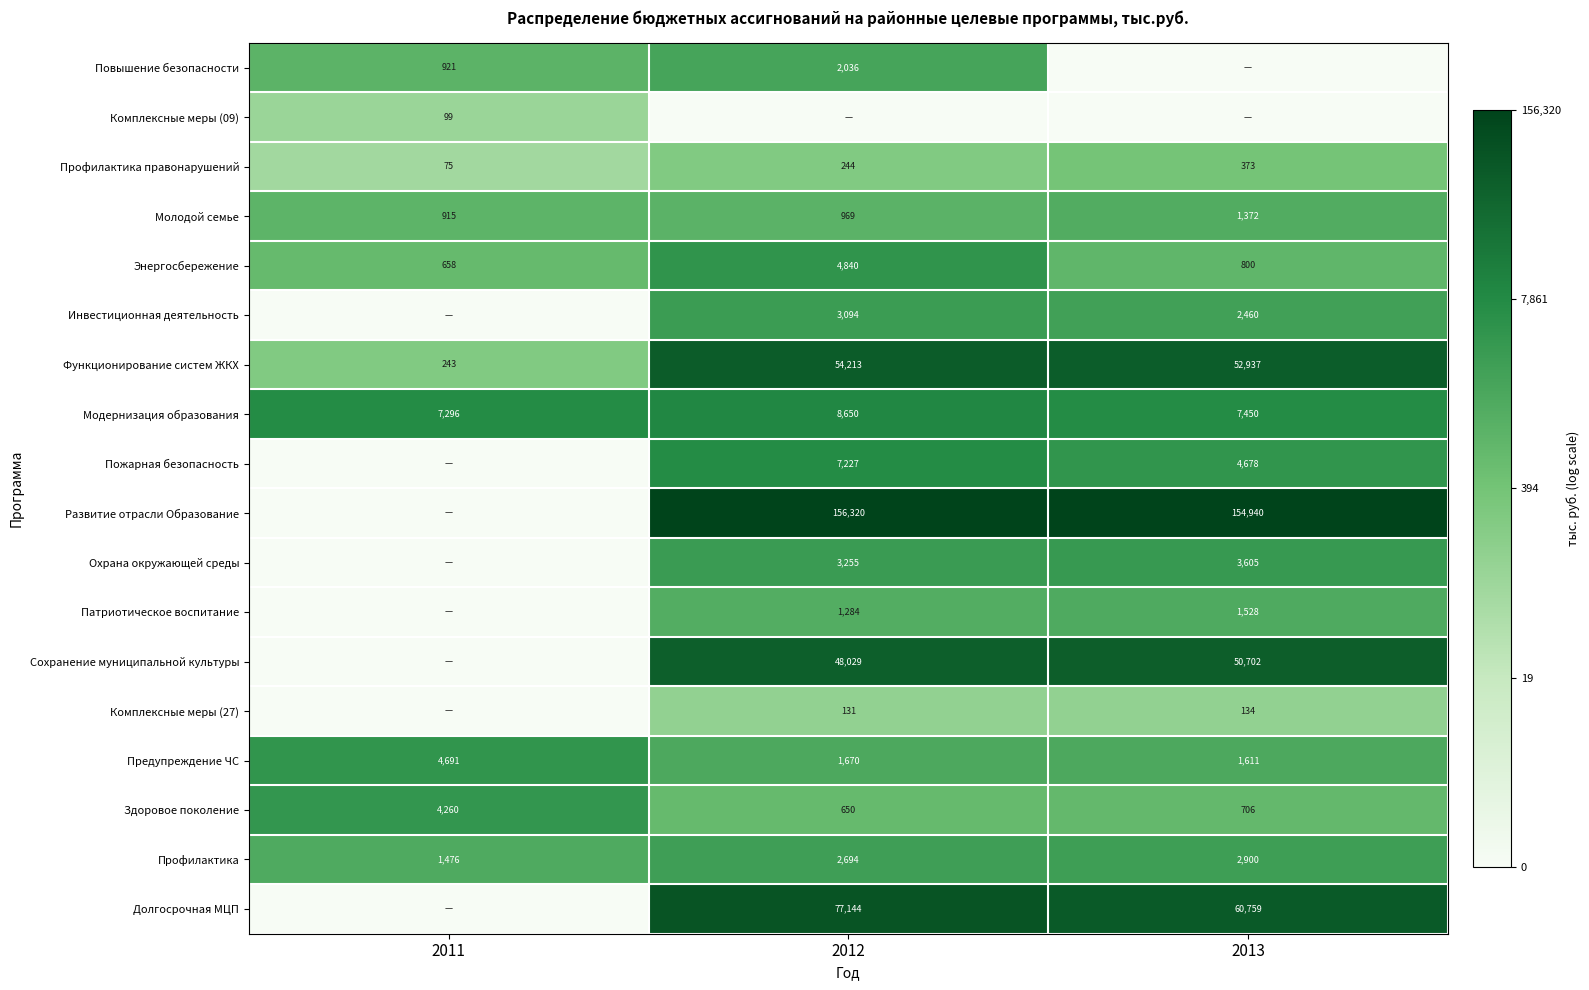

What is the average value of the Модернизация образования series?

7799